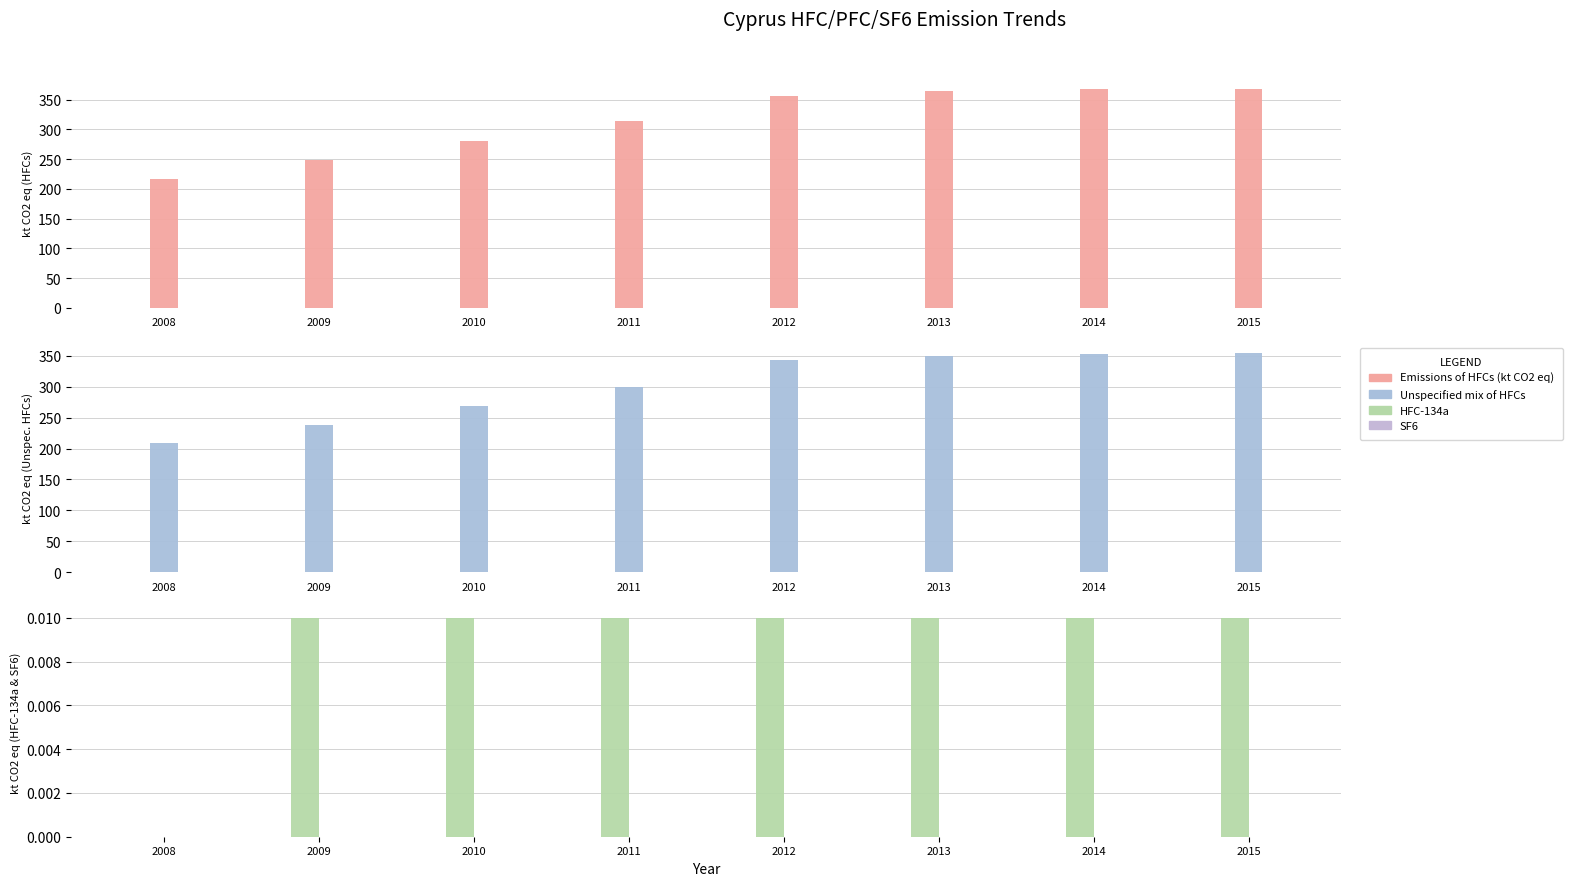

Rank the series at 2015 from lowest to highest value.

SF6, HFC-134a, Unspecified mix of HFCs, Emissions of HFCs (kt CO2 eq)